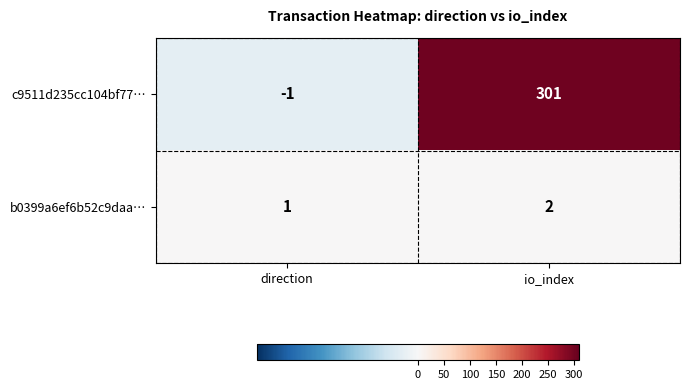

At which label does c9511d235cc104bf77… reach its minimum?

direction